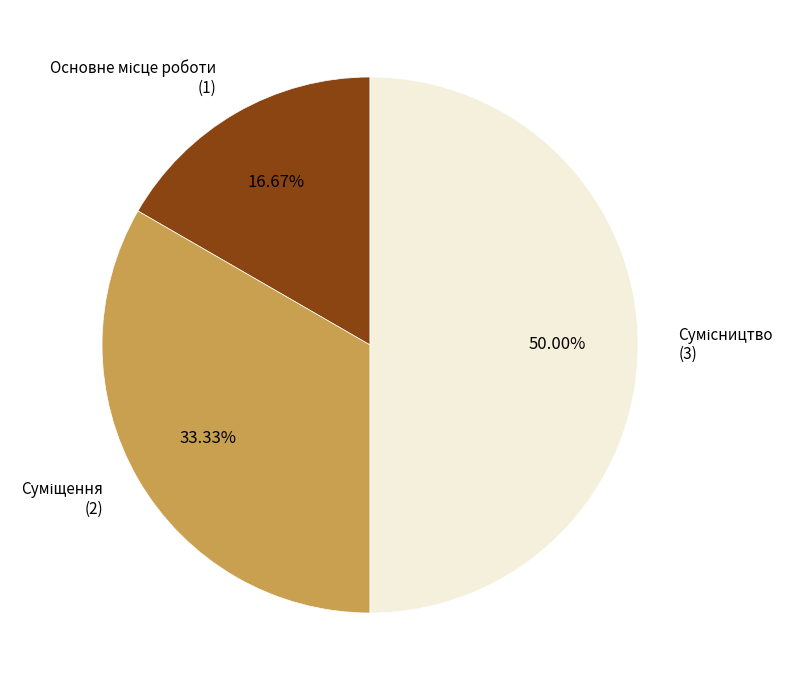

What is the largest slice in the pie chart?

Сумісництво